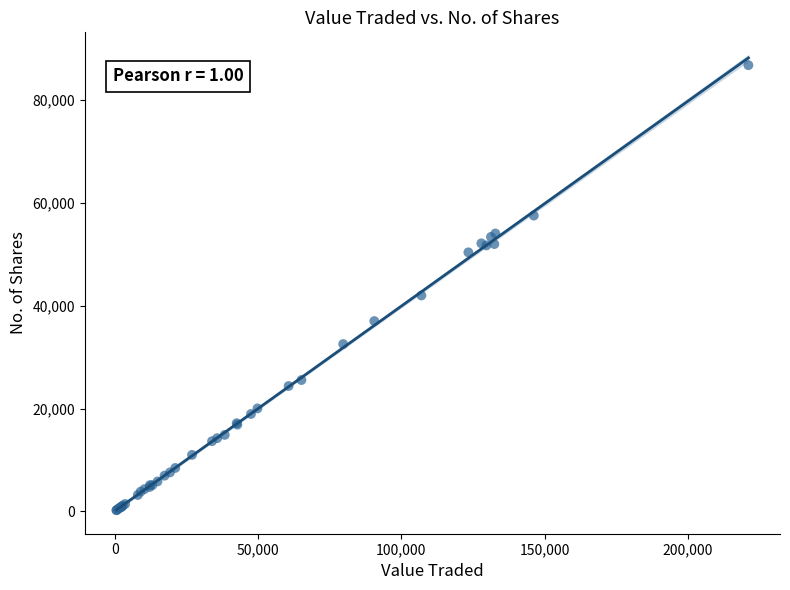

What Y value in the scatter plot is closest to 43486?

41972